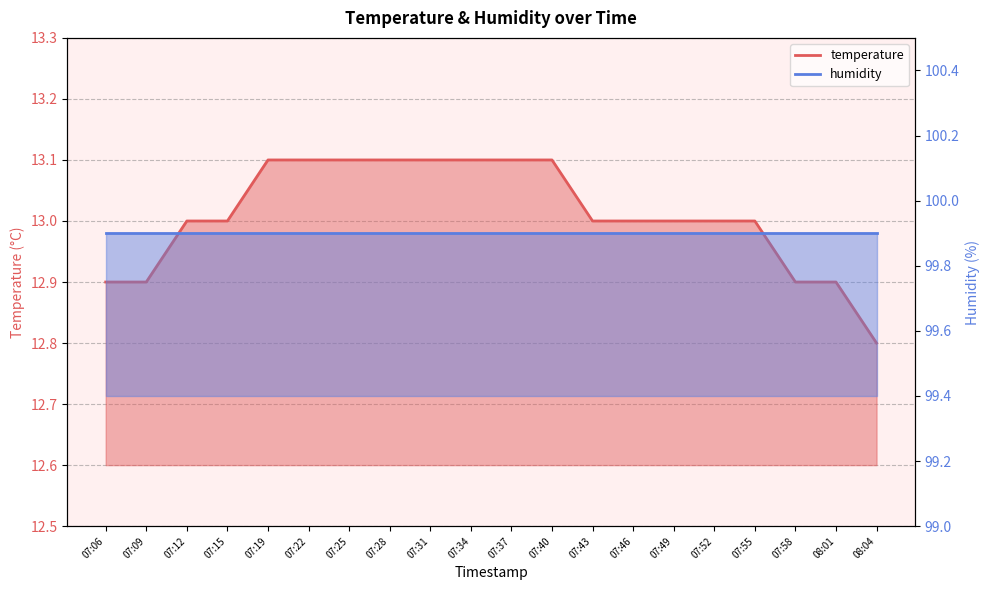

True or false: the data has more than 2 interior local peaks.

False